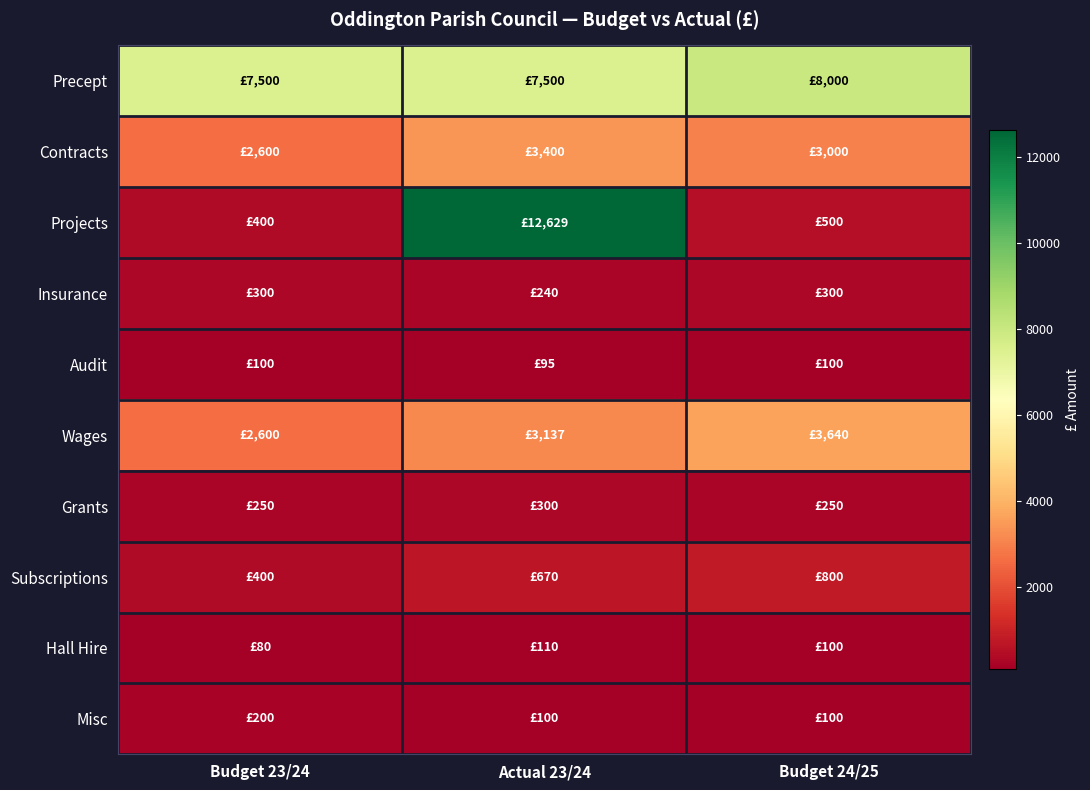

Rank the series by their maximum value, from highest to lowest.

Projects, Precept, Wages, Contracts, Subscriptions, Insurance, Grants, Misc, Hall Hire, Audit